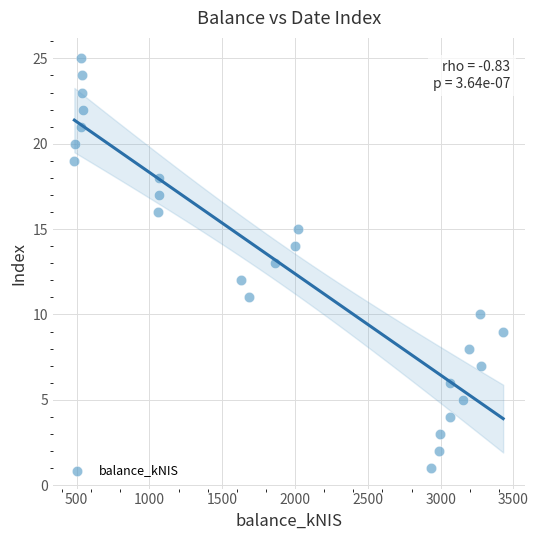

What is the range of Y values (max minus min)?

24